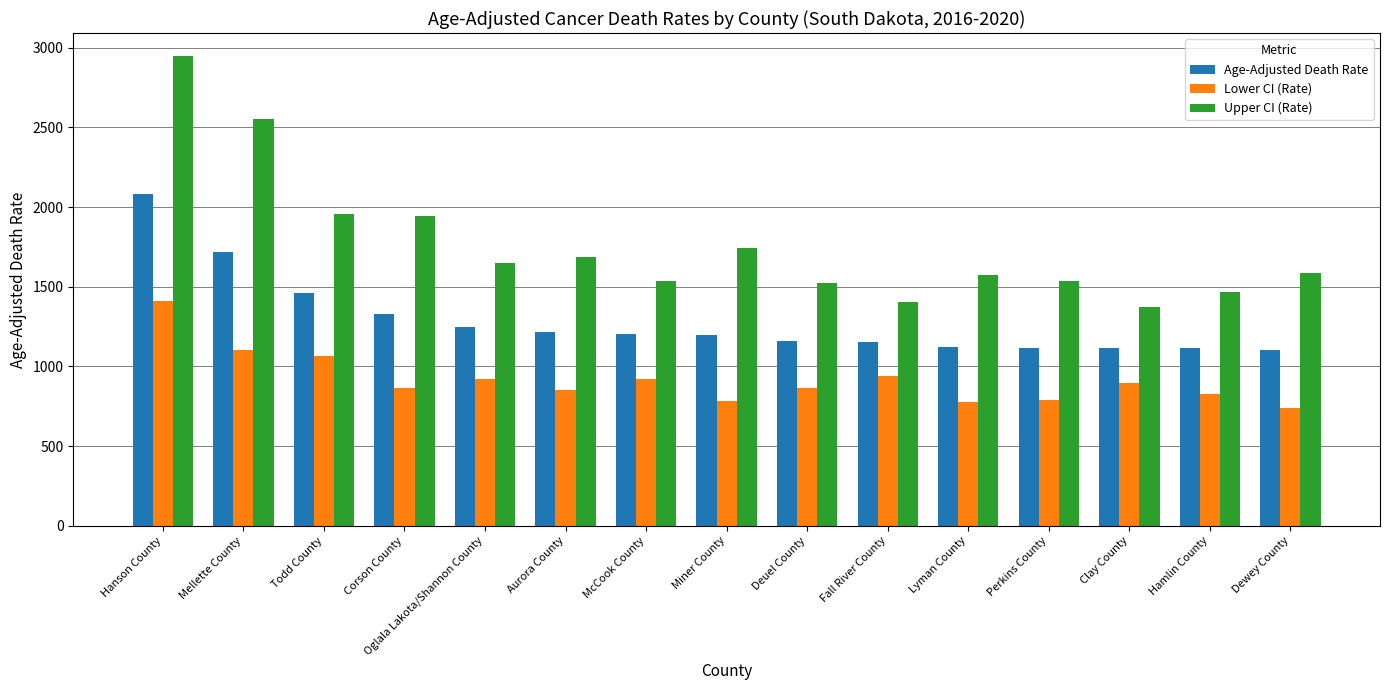

Count the number of data series in this chart.

3